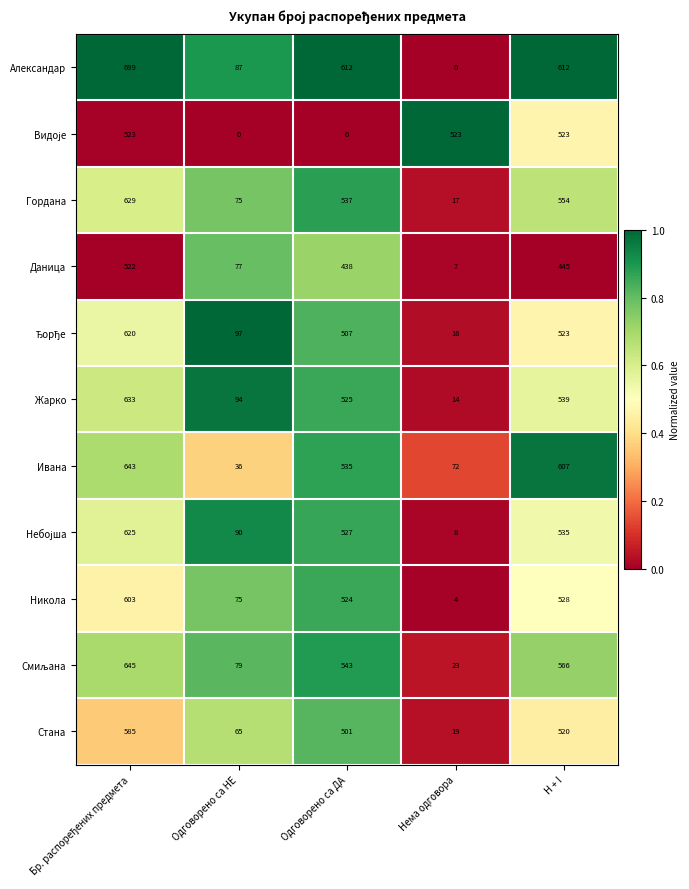

What is the average value of the Гордана series?

362